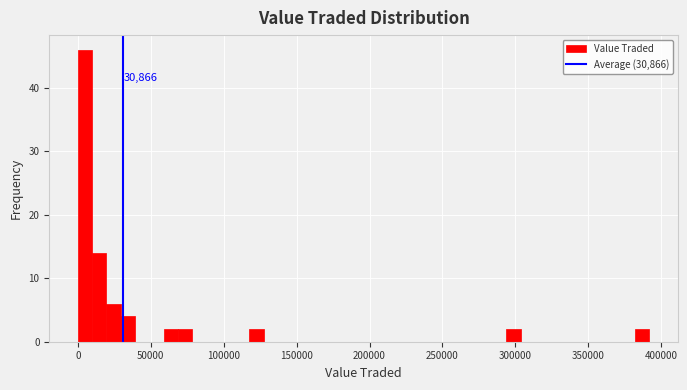

Read against the x-axis, roughly where is the centre of the tallest bar?

5000